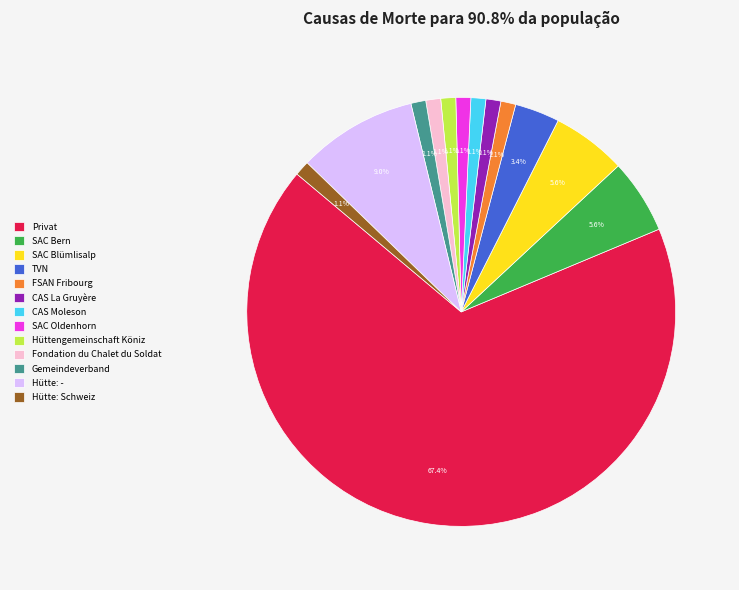

Is it true that Privat is 67% of the pie?

True